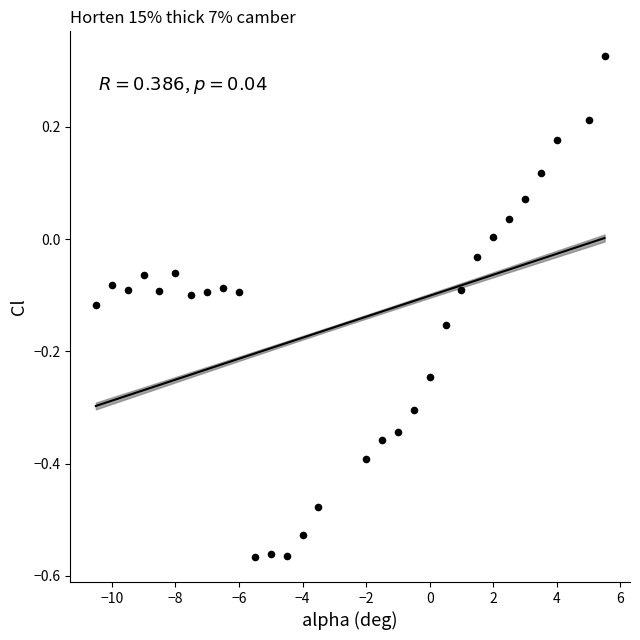

What is the range of Y values (max minus min)?

0.9